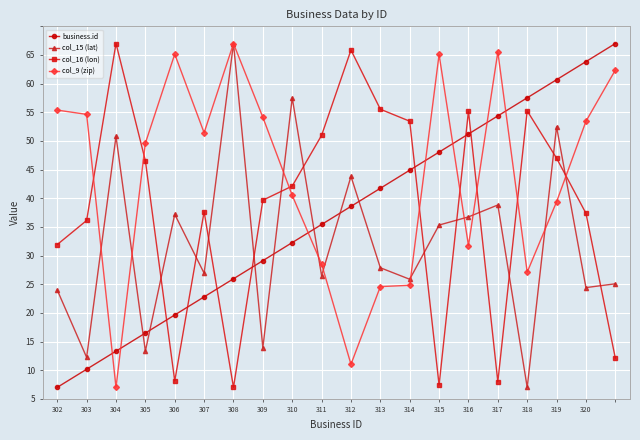

What are all the series names shown in the legend?

business.id, col_15 (lat), col_16 (lon), col_9 (zip)